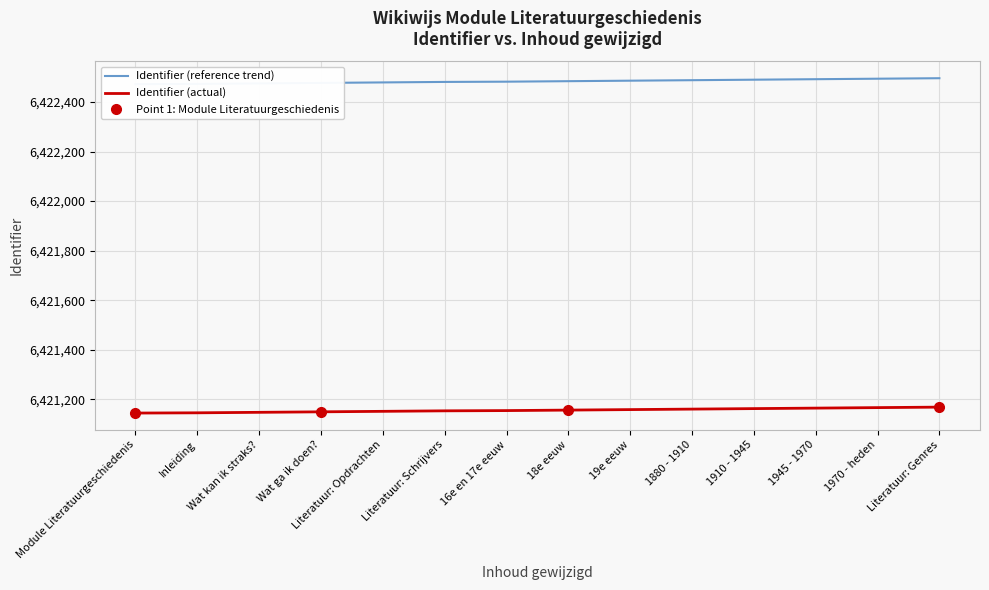

What is the approximate value of Identifier (reference trend) at Literatuur: Genres?

6422496.2